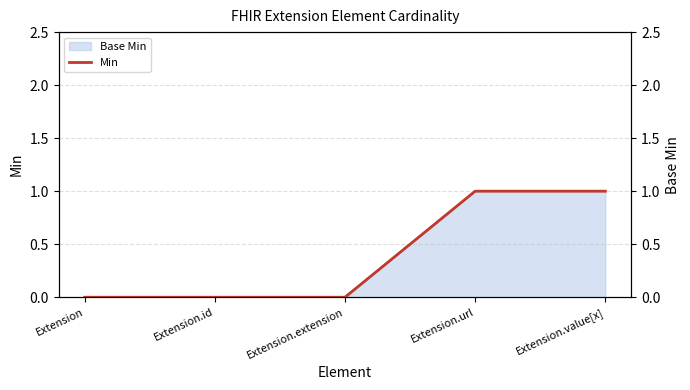

How many lines are shown in the chart?

1